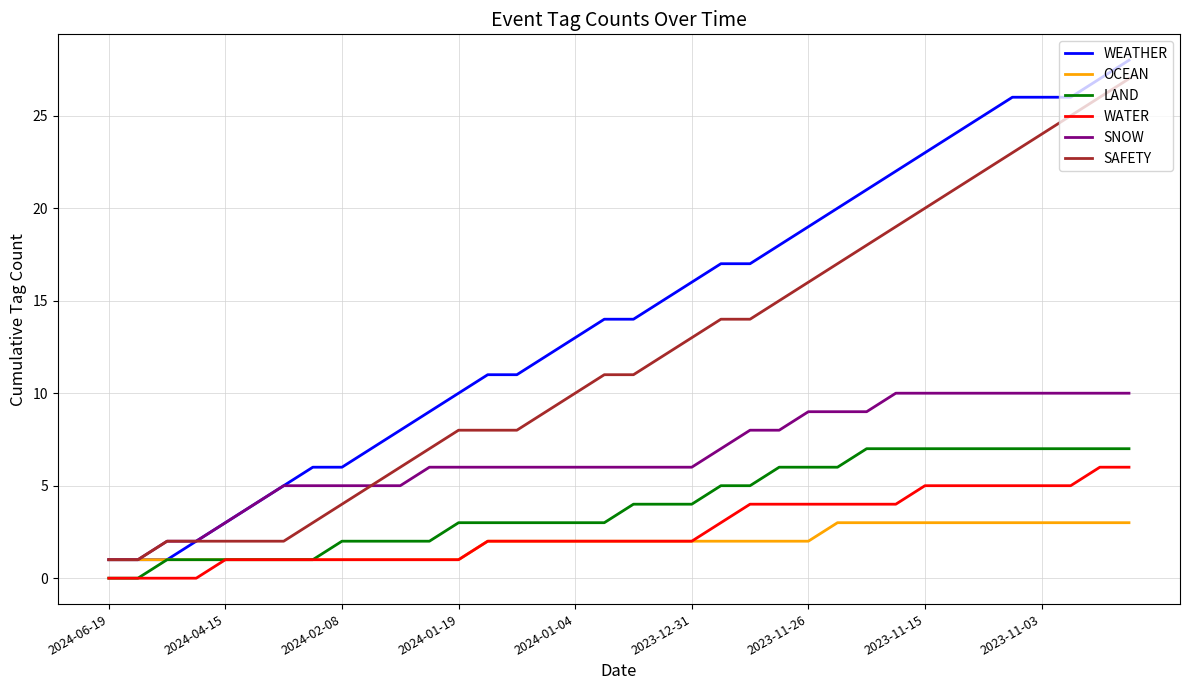

Reading left to right, extract all data points from this chart.

WEATHER: 1	1	1	2	3	4	5	6	6	7	8	9	10	11	11	12	13	14	14	15	16	17	17	18	19	20	21	22	23	24	25	26	26	26	27	28
OCEAN: 1	1	1	1	1	1	1	1	1	1	1	1	1	2	2	2	2	2	2	2	2	2	2	2	2	3	3	3	3	3	3	3	3	3	3	3
LAND: 0	0	1	1	1	1	1	1	2	2	2	2	3	3	3	3	3	3	4	4	4	5	5	6	6	6	7	7	7	7	7	7	7	7	7	7
WATER: 0	0	0	0	1	1	1	1	1	1	1	1	1	2	2	2	2	2	2	2	2	3	4	4	4	4	4	4	5	5	5	5	5	5	6	6
SNOW: 1	1	2	2	3	4	5	5	5	5	5	6	6	6	6	6	6	6	6	6	6	7	8	8	9	9	9	10	10	10	10	10	10	10	10	10
SAFETY: 1	1	2	2	2	2	2	3	4	5	6	7	8	8	8	9	10	11	11	12	13	14	14	15	16	17	18	19	20	21	22	23	24	25	26	27